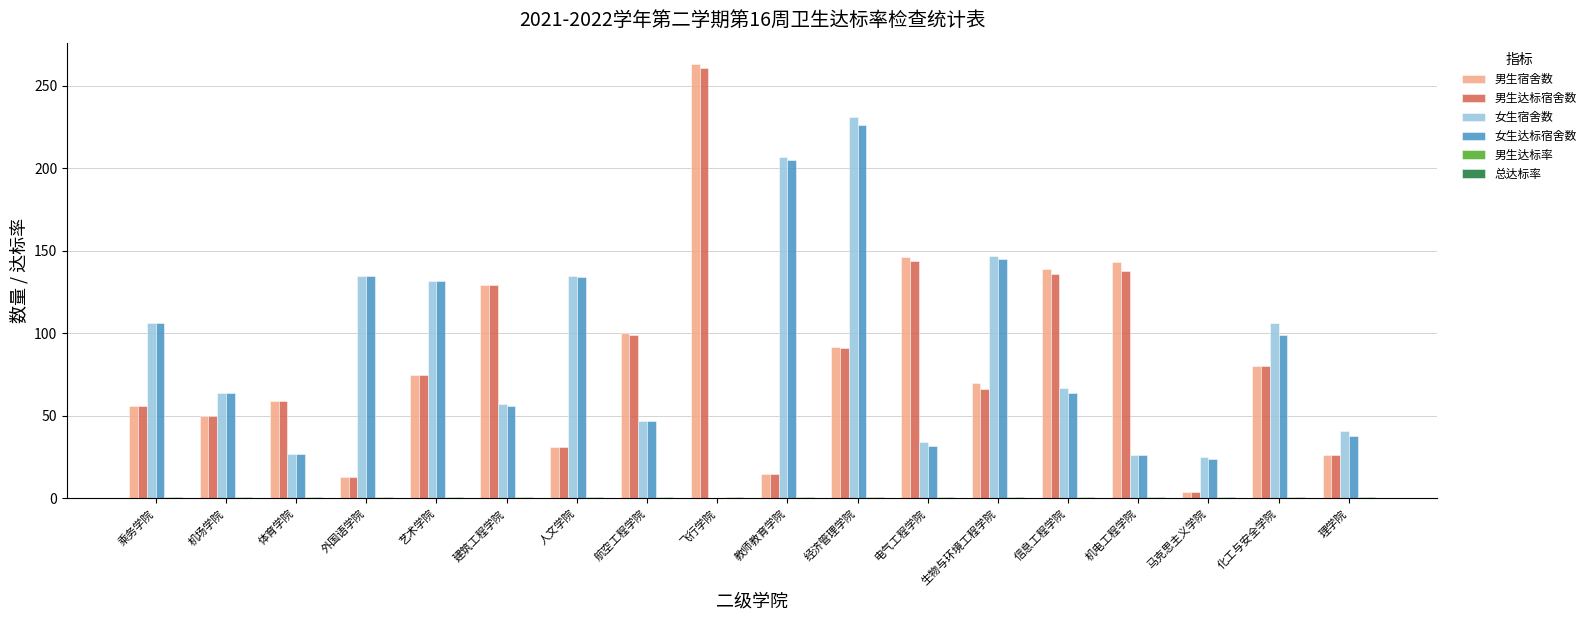

At which category is the sum across all series the highest?

经济管理学院